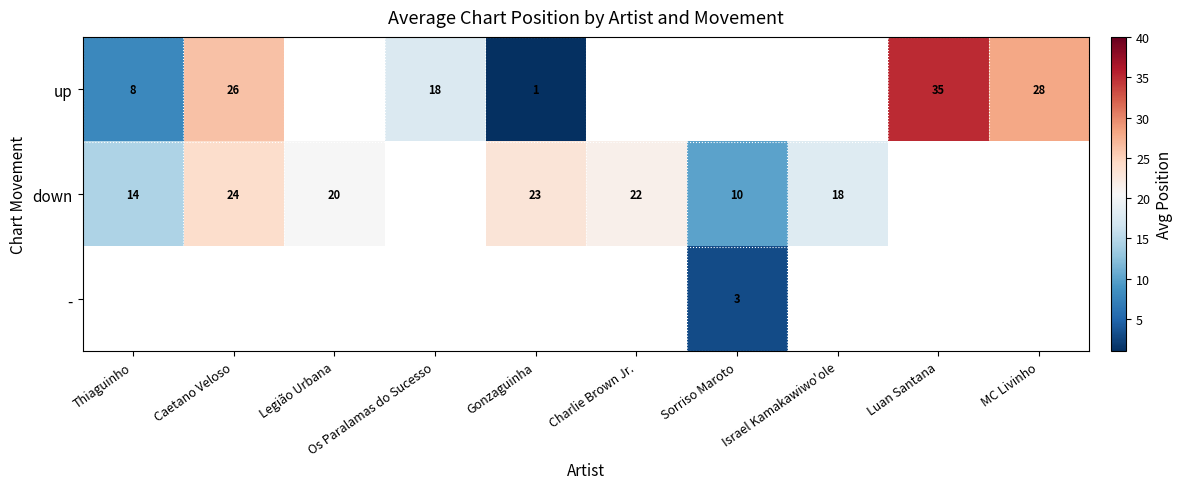

True or false: up has a value of 1 at Gonzaguinha.

True